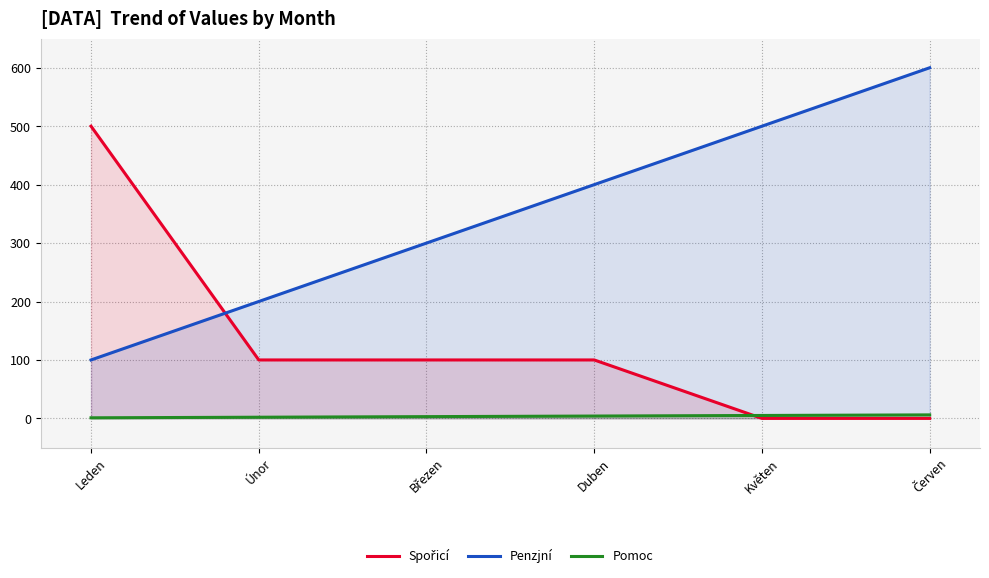

What is the difference between the maximum and minimum values in the Pomoc series?

5